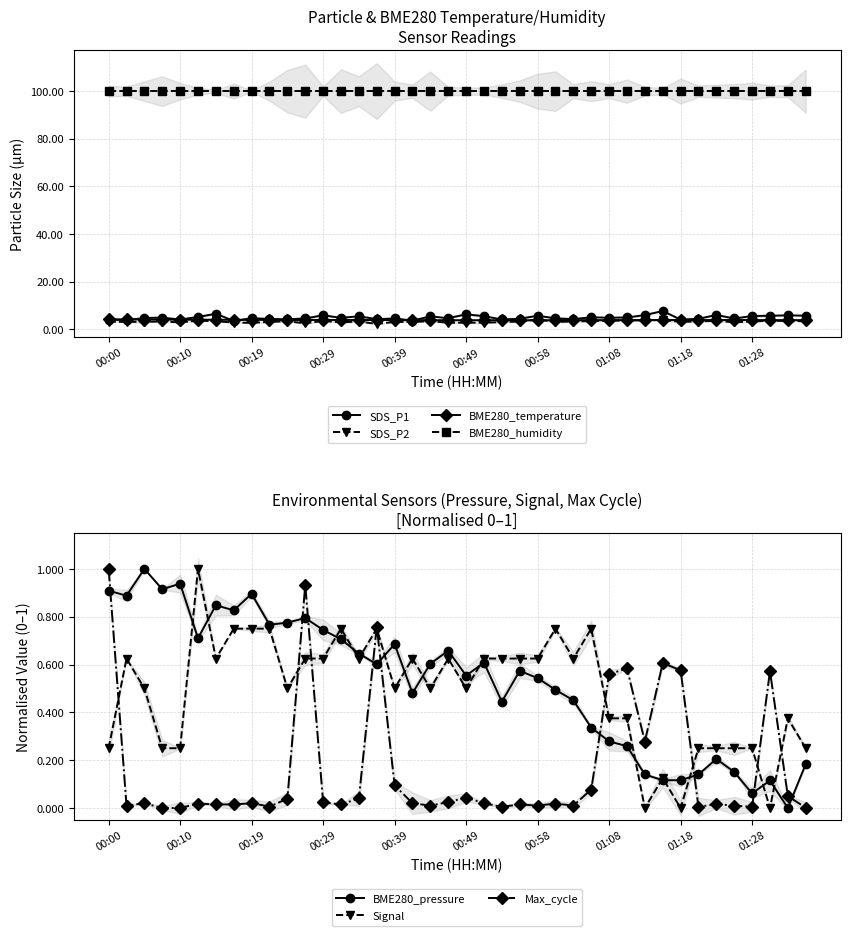

At how many categories does at least one series exceed 2?

40